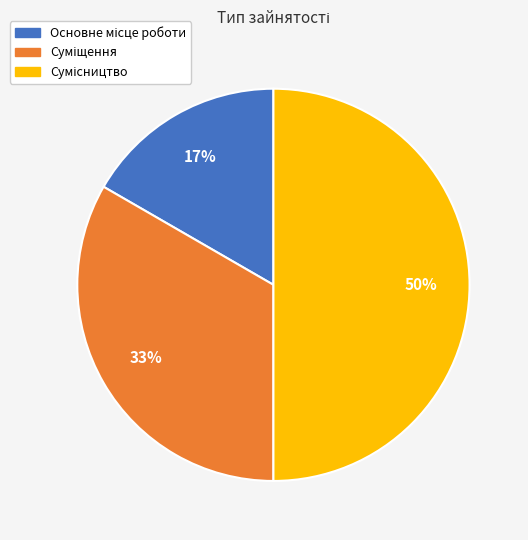

To the nearest percent, what is the difference between the largest and smallest slice percentages?

33%